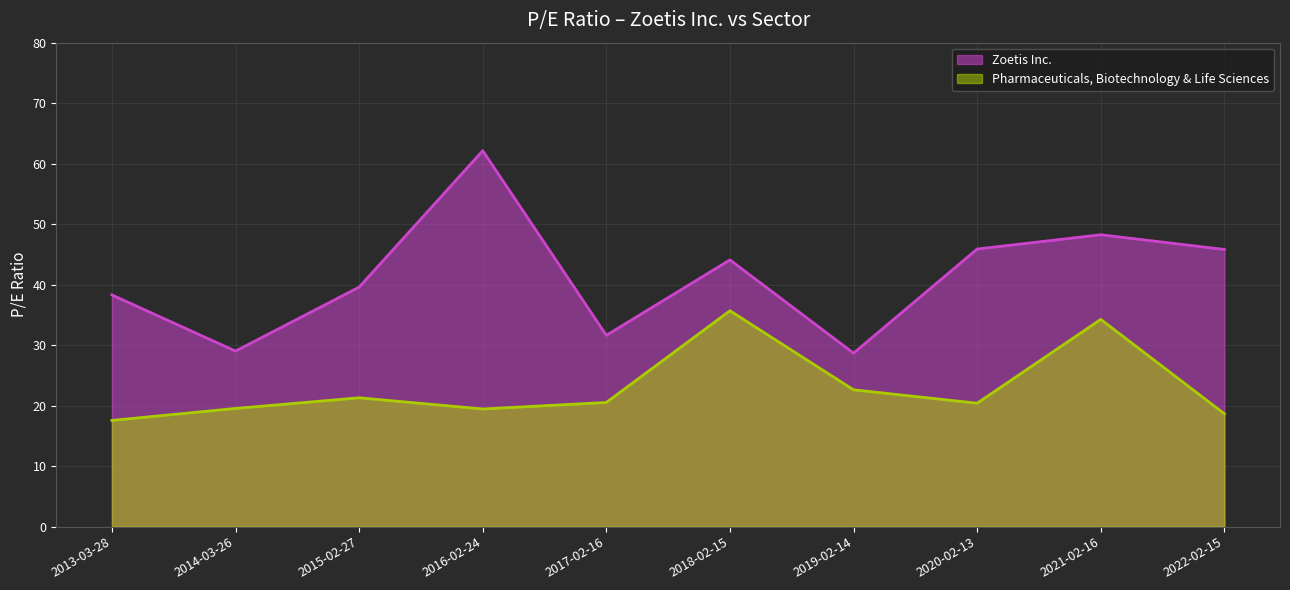

Reading right to left, transcribe all the data shown in this chart.

Zoetis Inc.: 45.8	48.2	45.9	28.7	44.1	31.6	62.1	39.6	29.0	38.3
Pharmaceuticals, Biotechnology & Life Sciences: 18.7	34.3	20.4	22.6	35.7	20.5	19.4	21.3	19.5	17.6